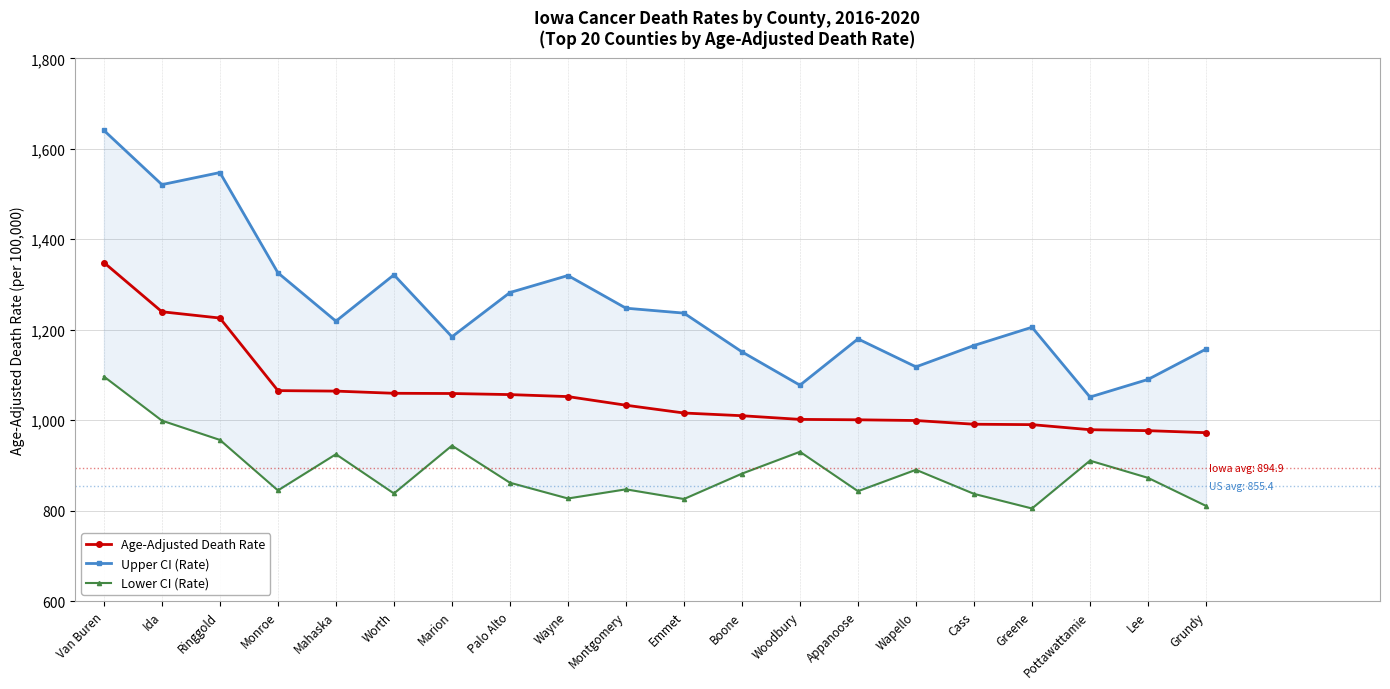

Is it true that Age-Adjusted Death Rate equals 1225.9 at Ringgold?

True